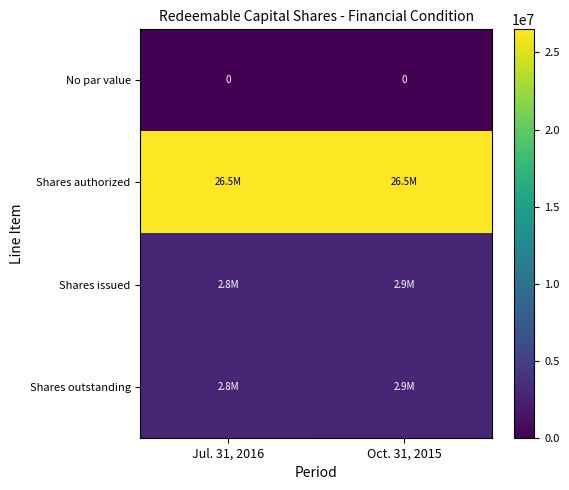

Is the value of No par value at Jul. 31, 2016 greater than the value of Shares authorized at Oct. 31, 2015?

No